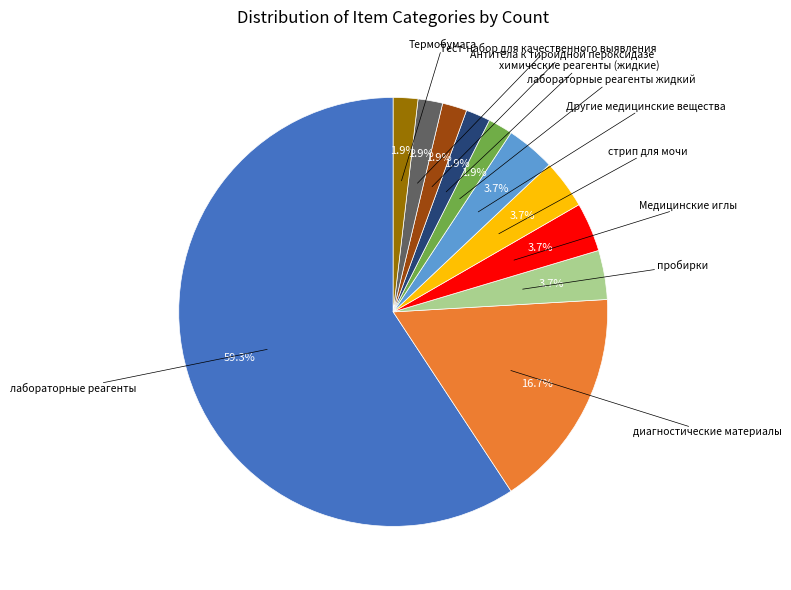

Is there a majority slice in this chart?

Yes